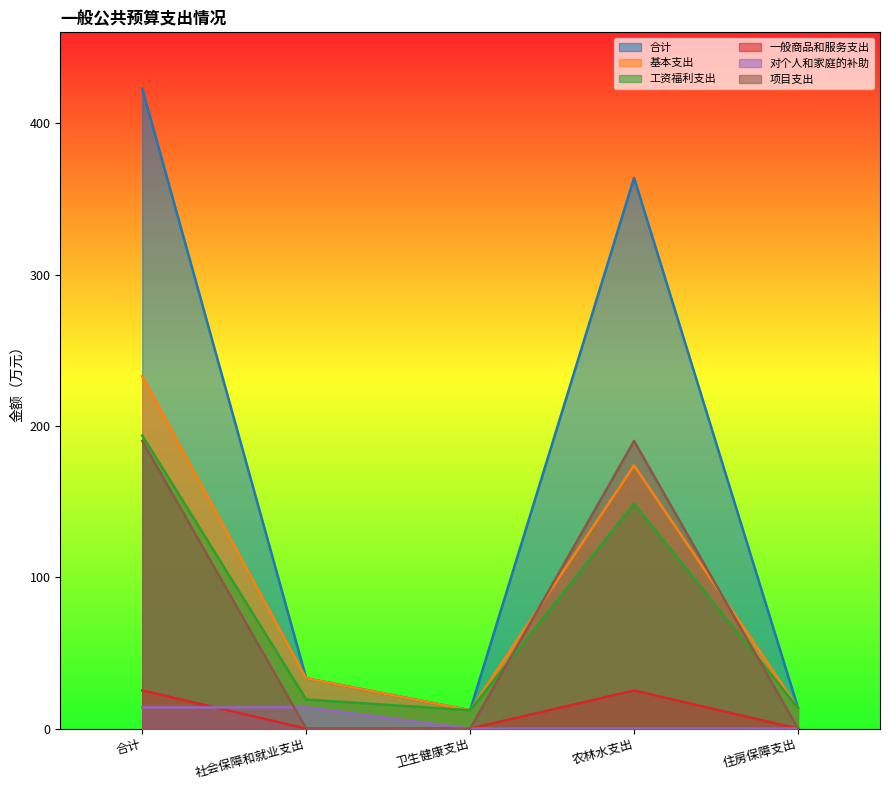

Is it true that 对个人和家庭的补助 equals 0.0 at 卫生健康支出?

True